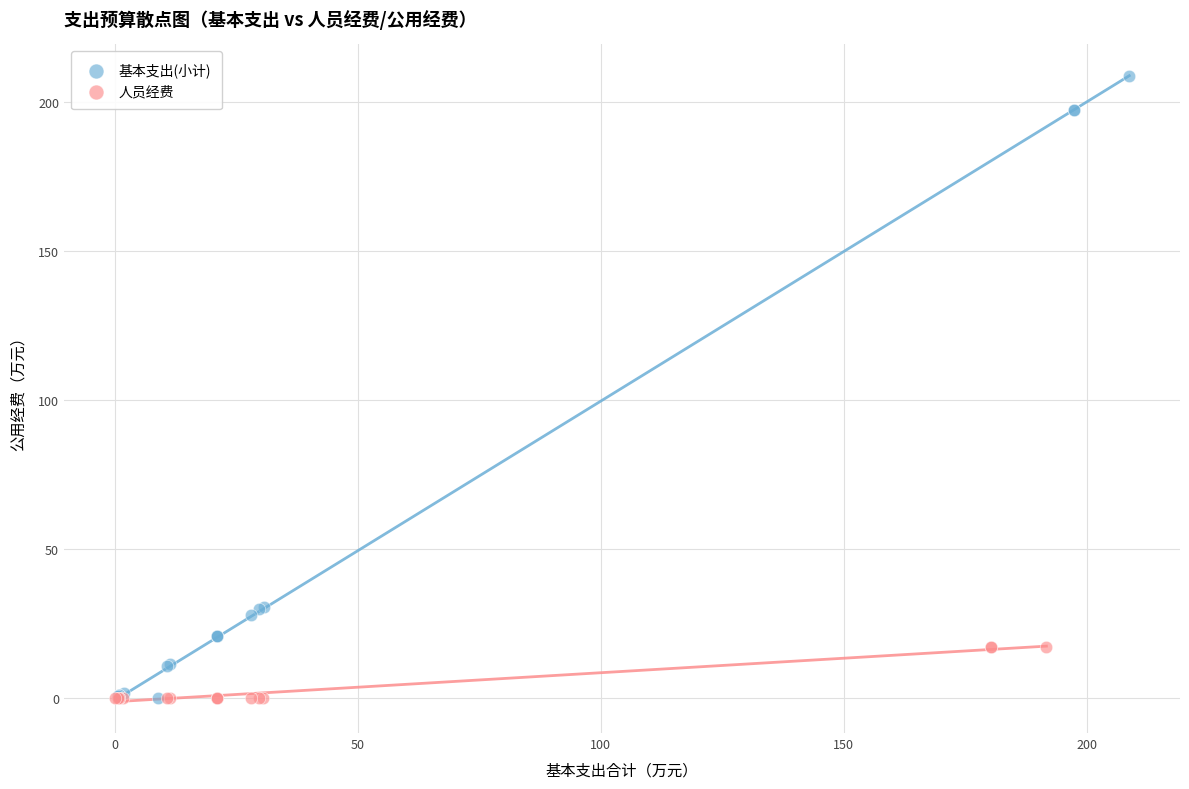

Which series has the widest spread of Y values?

基本支出(小计)